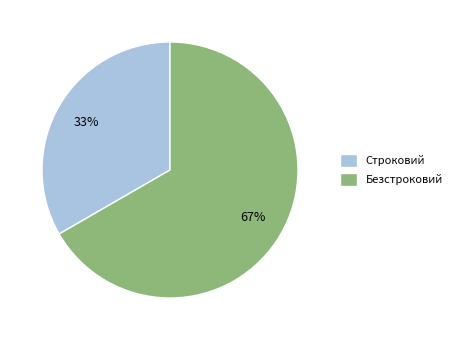

Is there a majority slice in this chart?

Yes